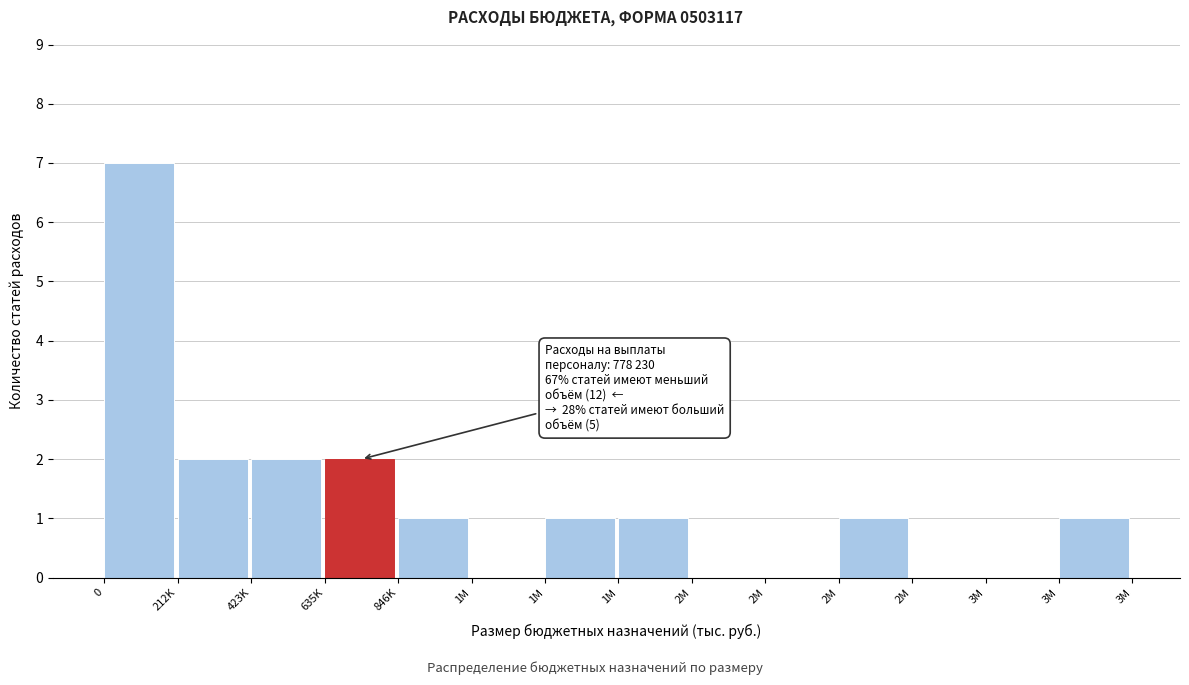

How many distinct data groups are displayed?

1